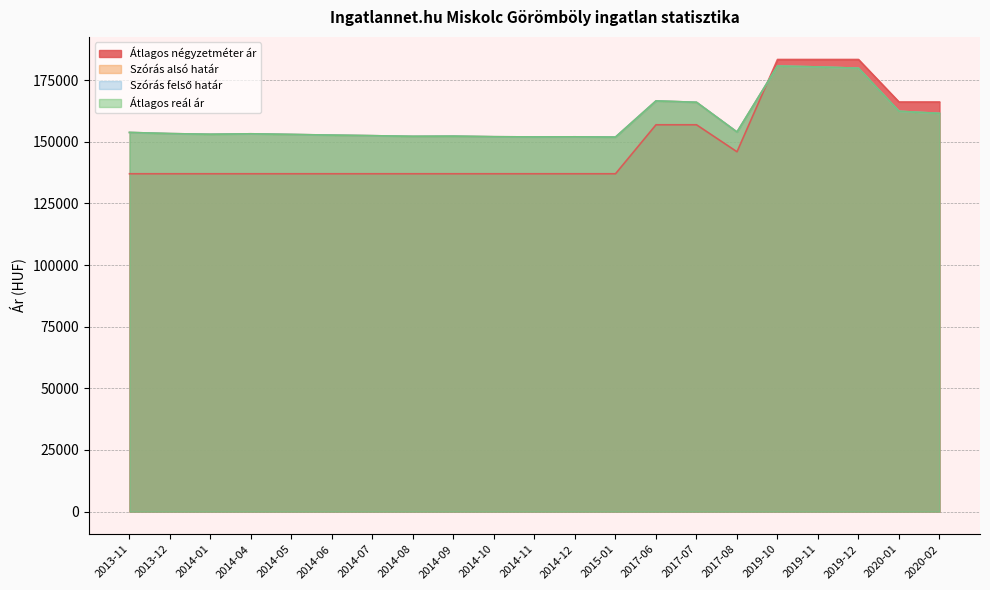

What are all the series names shown in the legend?

Átlagos négyzetméter ár, Szórás alsó határ, Szórás felső határ, Átlagos reál ár